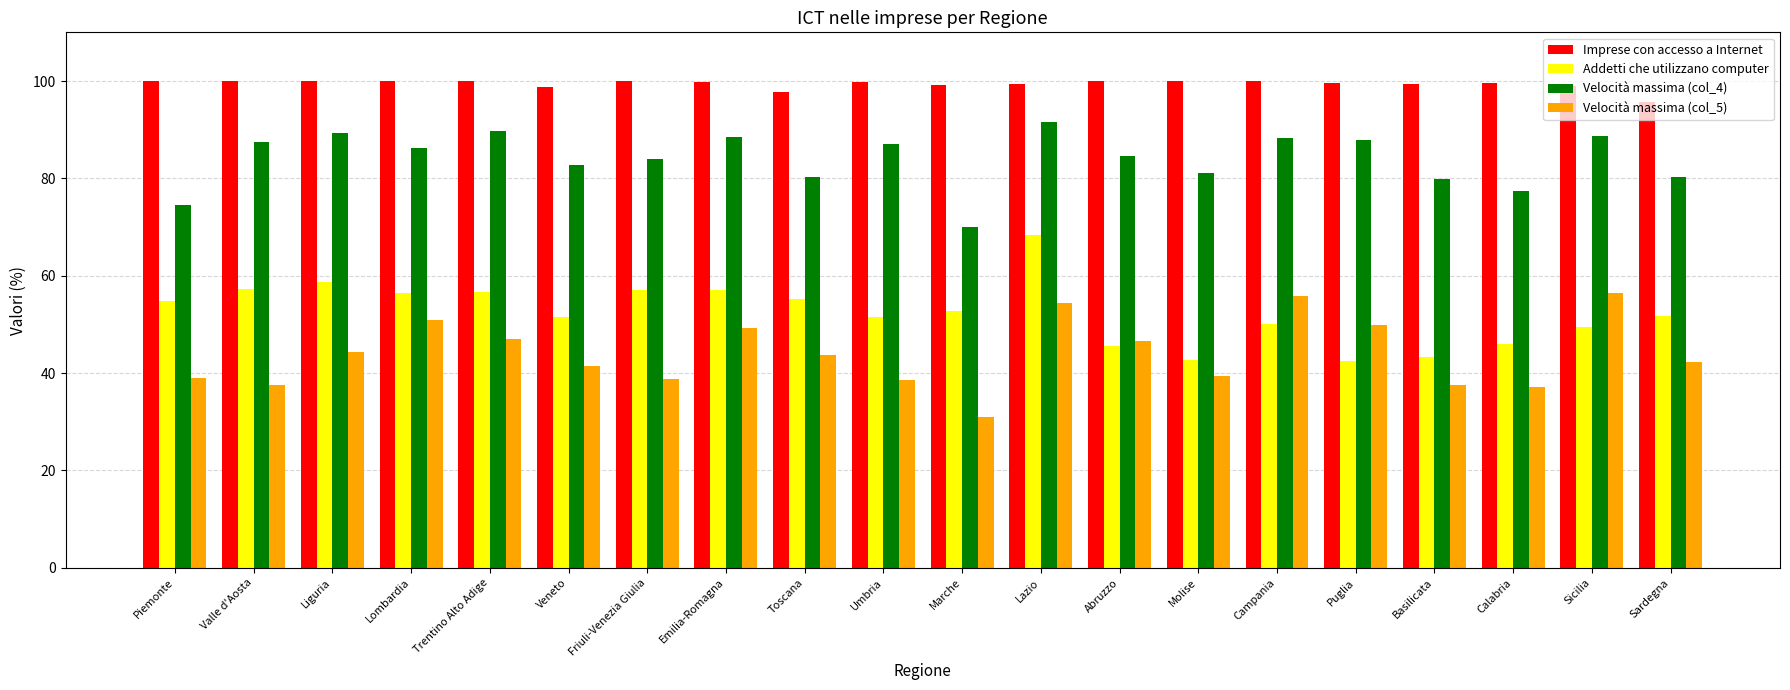

How many groups of bars are there?

20